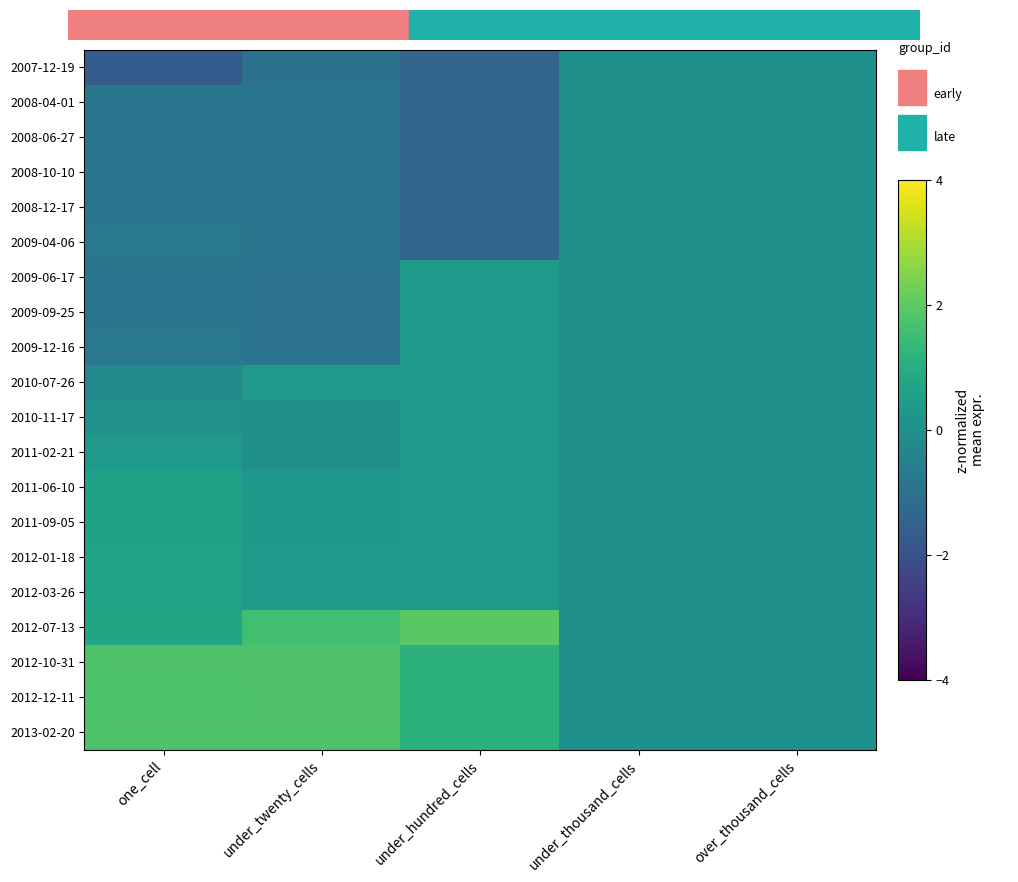

At under_hundred_cells, list the series in order from largest to smallest.

2012-07-13, 2012-10-31, 2012-12-11, 2013-02-20, 2009-06-17, 2009-09-25, 2009-12-16, 2010-07-26, 2010-11-17, 2011-02-21, 2011-06-10, 2011-09-05, 2012-01-18, 2012-03-26, 2007-12-19, 2008-04-01, 2008-06-27, 2008-10-10, 2008-12-17, 2009-04-06